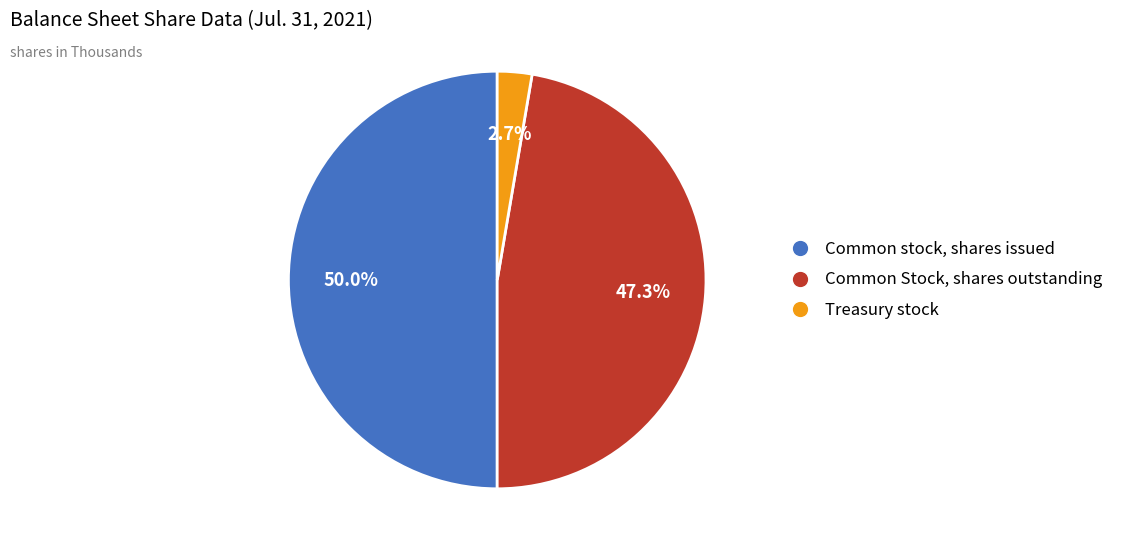

To the nearest percent, what percentage of the pie is Treasury stock?

3%